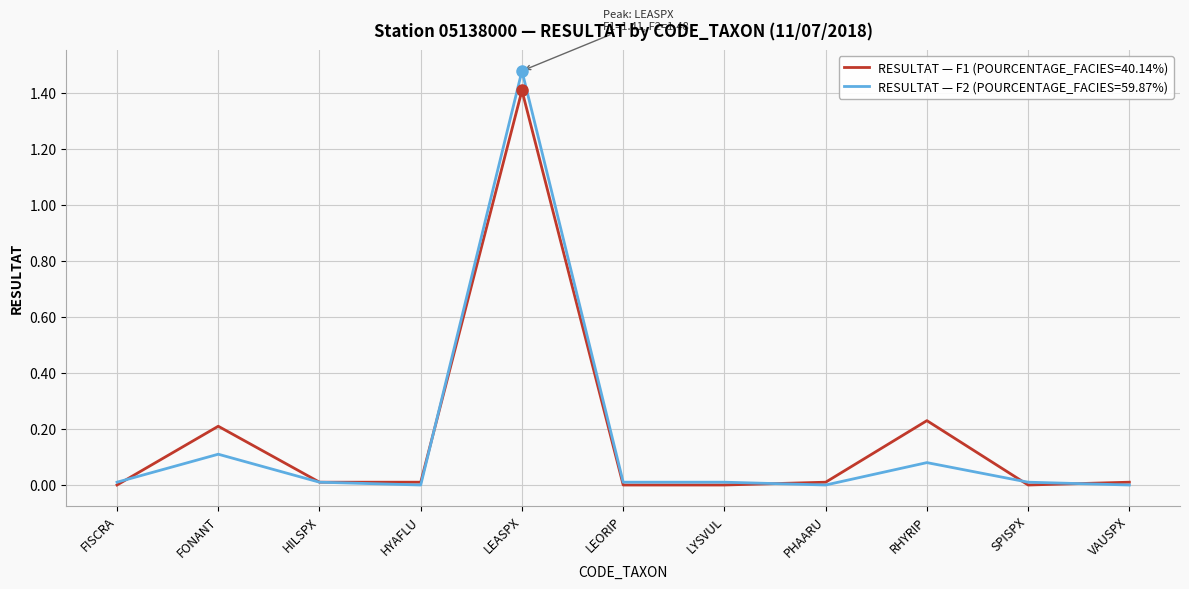

What position from the right is RHYRIP?

3